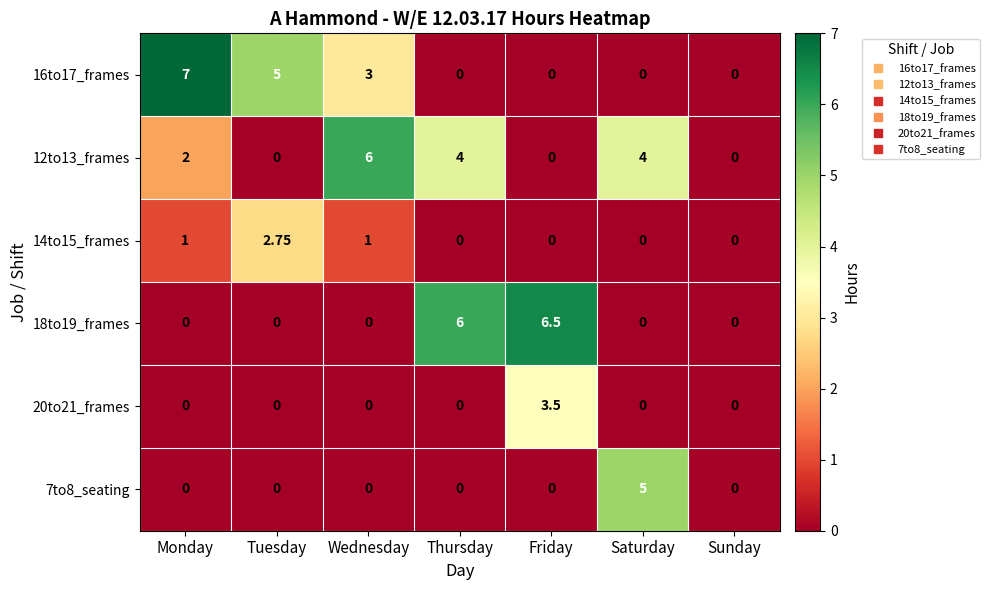

At which category does the chart reach its peak across all series?

Monday